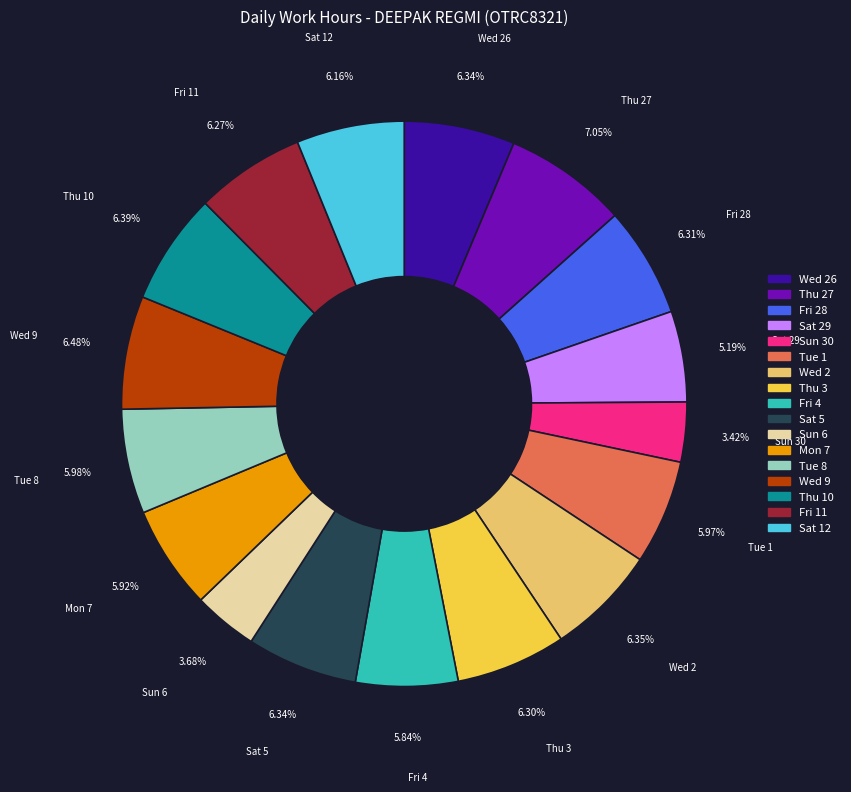

Is there a majority slice in this chart?

No